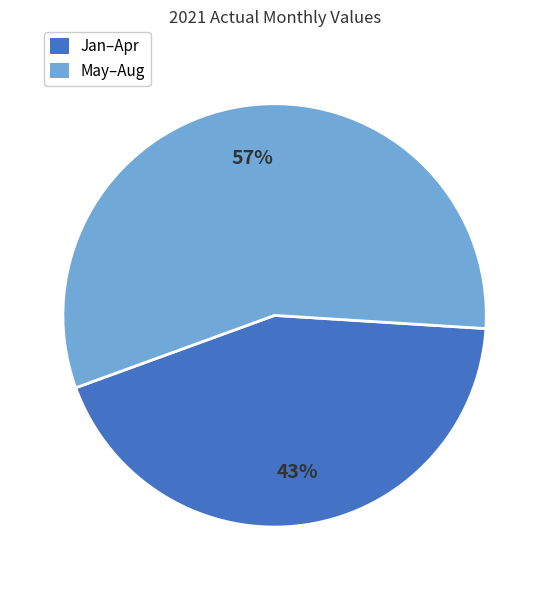

To the nearest percent, what percentage of the pie is Jan–Apr?

43%